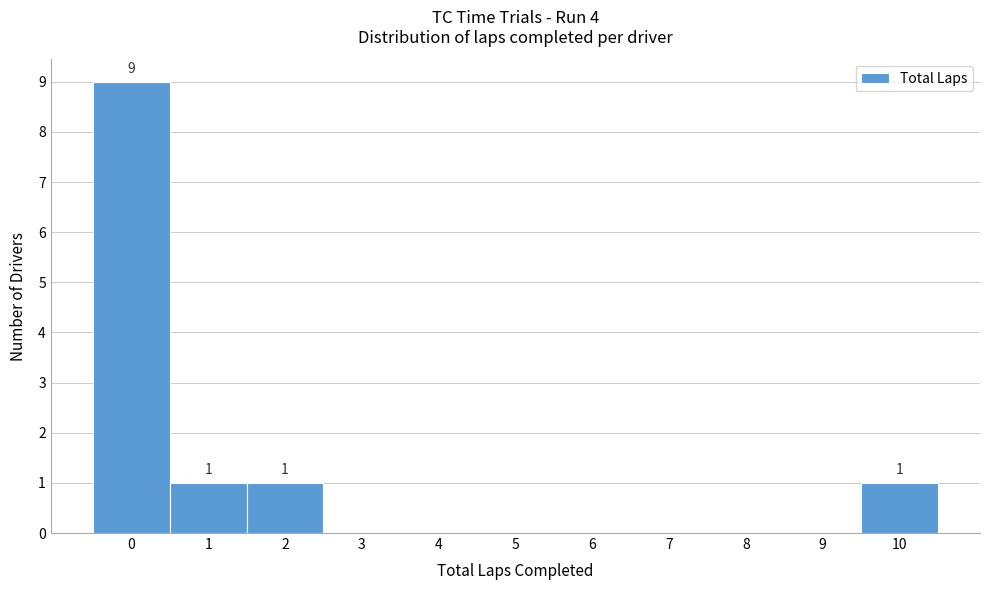

Which range on the x-axis has the tallest bar?

-0.5 to 0.5